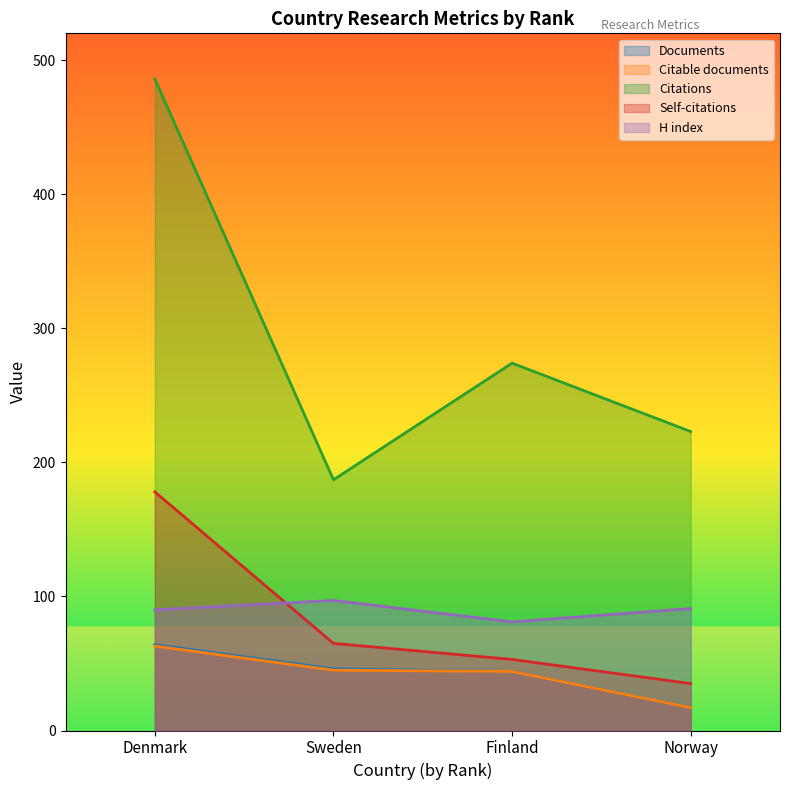

List the labels in order of H index value, smallest first.

Finland, Denmark, Norway, Sweden